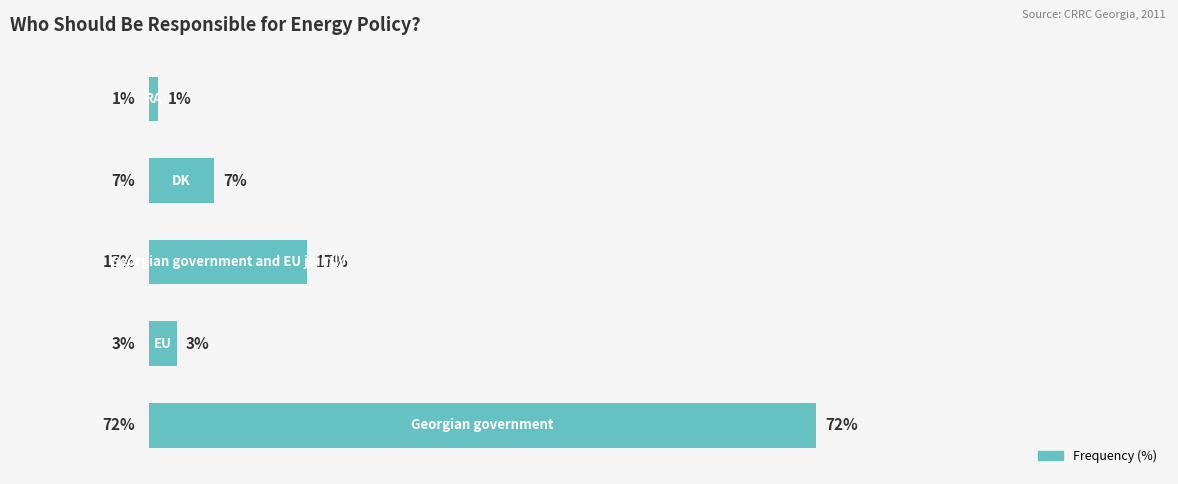

Are the bars horizontal?

Yes